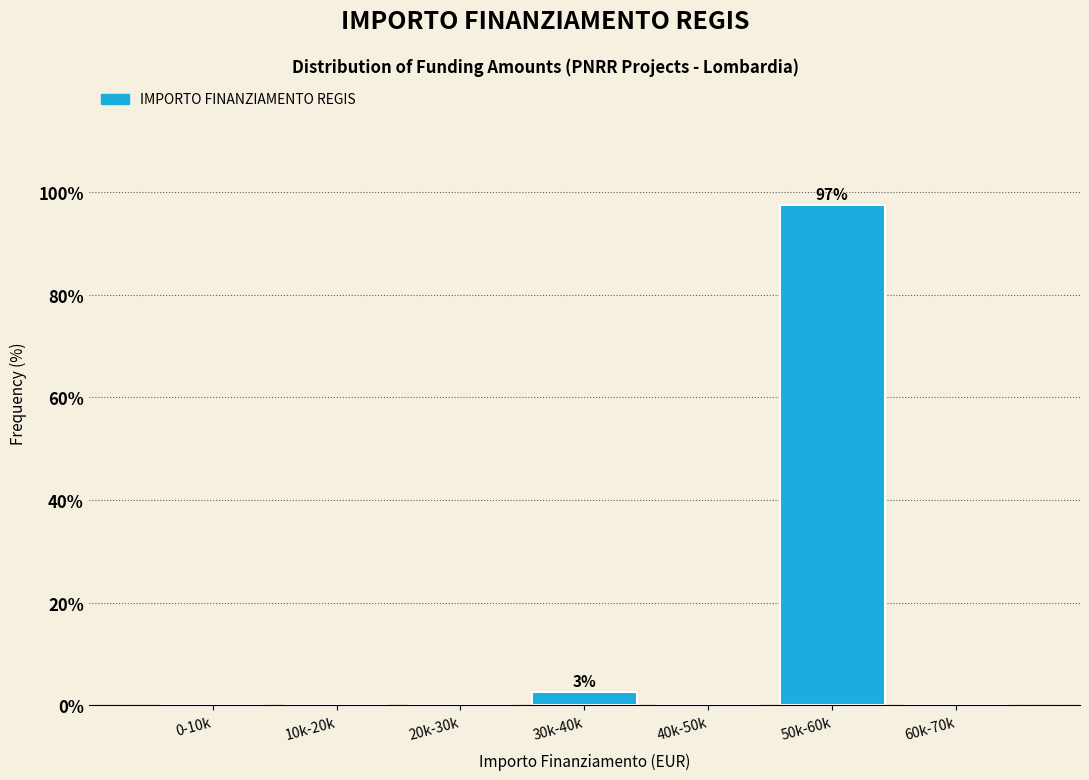

Reading left to right, transcribe all the data shown in this chart.

0-10k=0.0	10k-20k=0.0	20k-30k=0.0	30k-40k=2.6	40k-50k=0.0	50k-60k=97.4	60k-70k=0.0